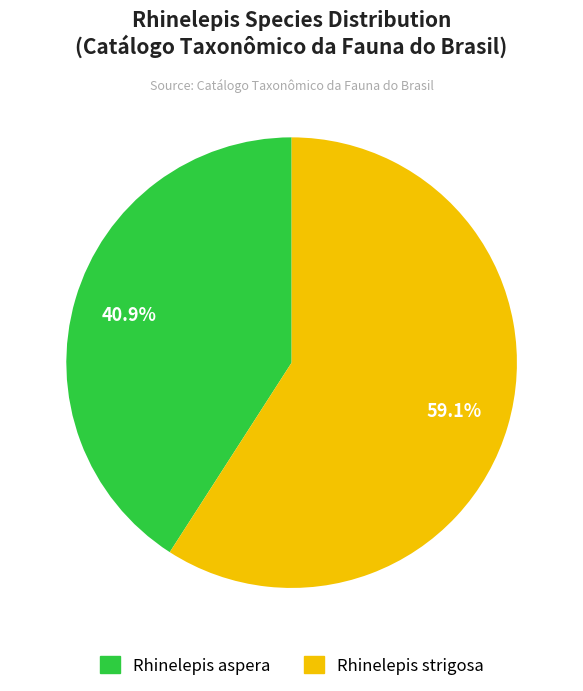

Is Rhinelepis strigosa the majority of the pie?

Yes